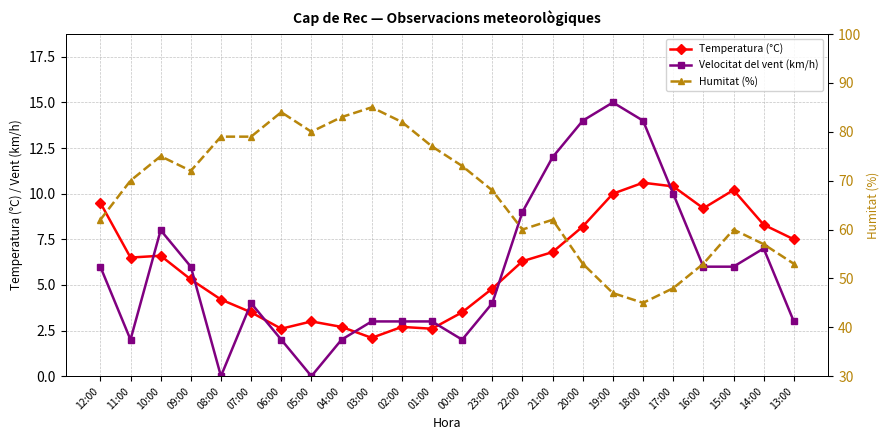

Which series changed the most between 07:00 and 04:00?

Humitat (%)